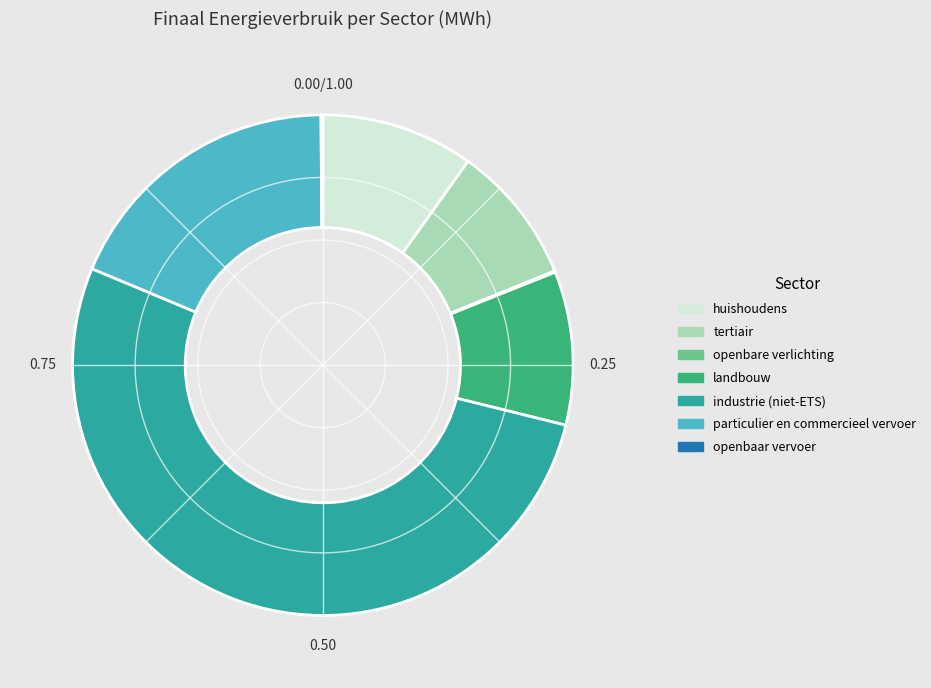

Which has a higher value, particulier en commercieel vervoer or tertiair?

particulier en commercieel vervoer